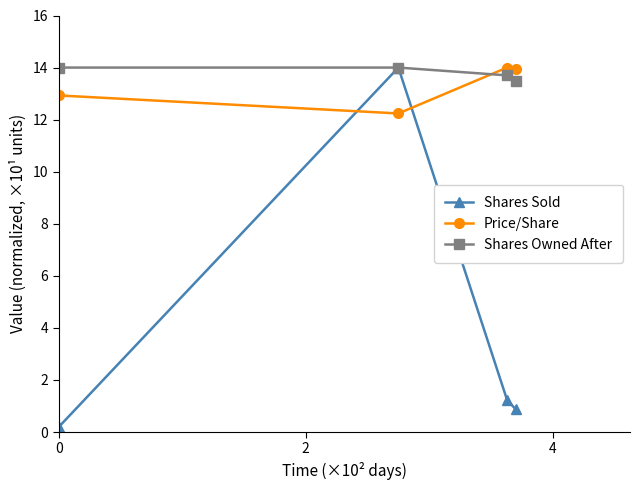

How many intersections are there between Price/Share and Shares Sold?

2